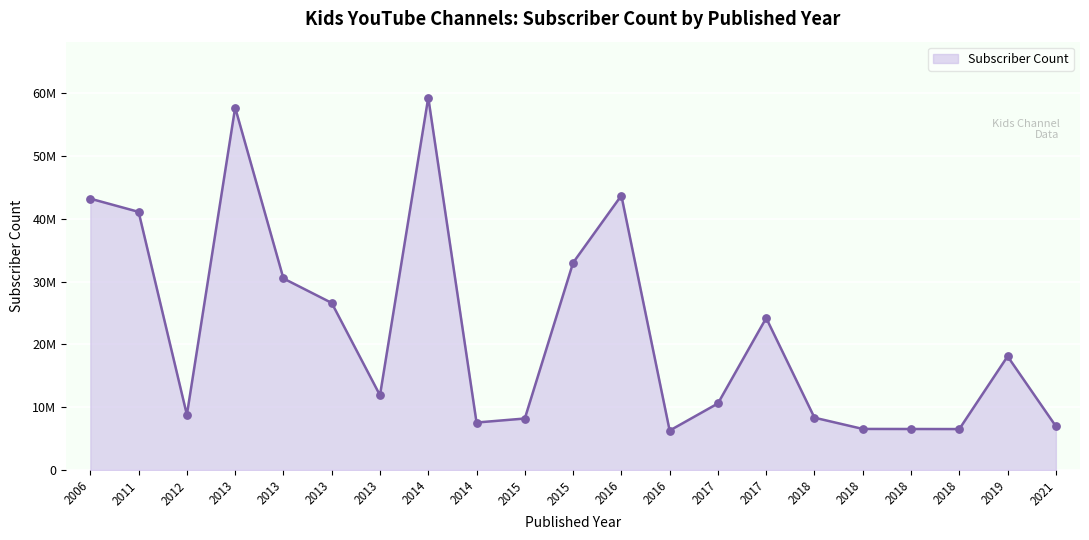

What is the change in value from 2013 to 2016?

-14000000